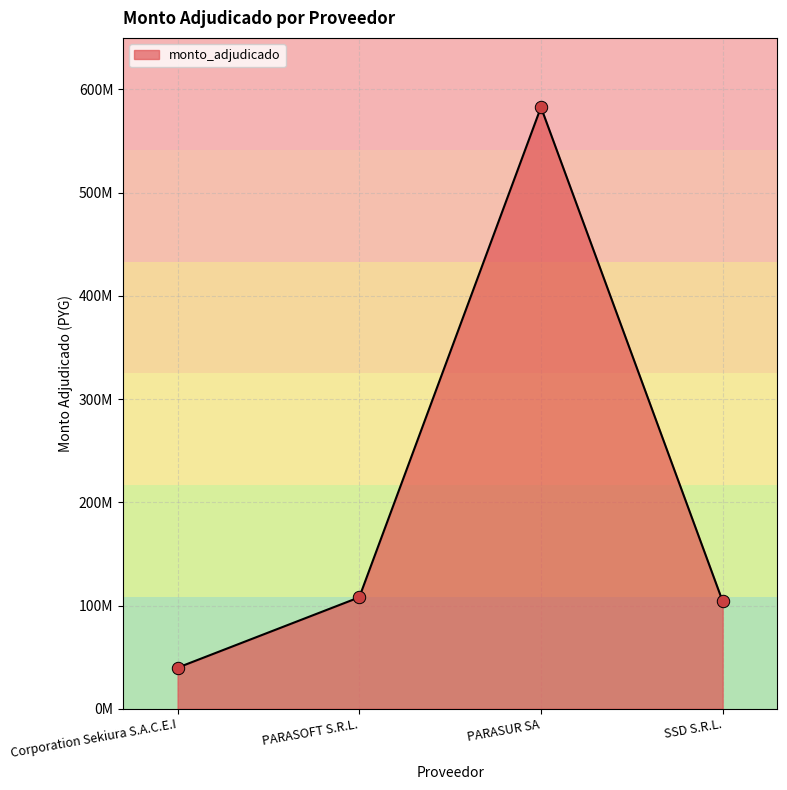

What is the ratio of the value at SSD S.R.L. to the value at PARASOFT S.R.L.?

1.0